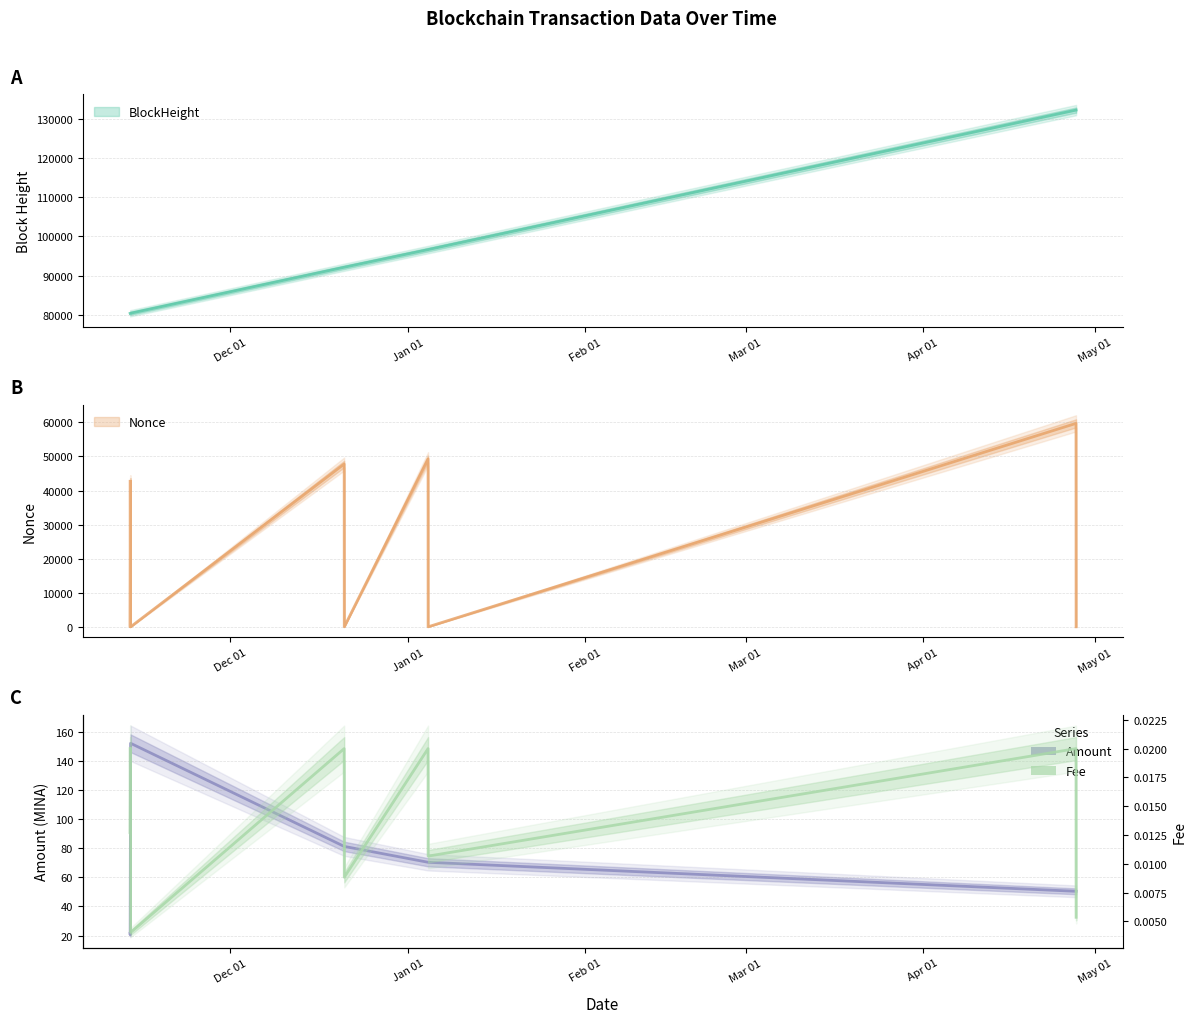

Count the number of categories in the chart.

10